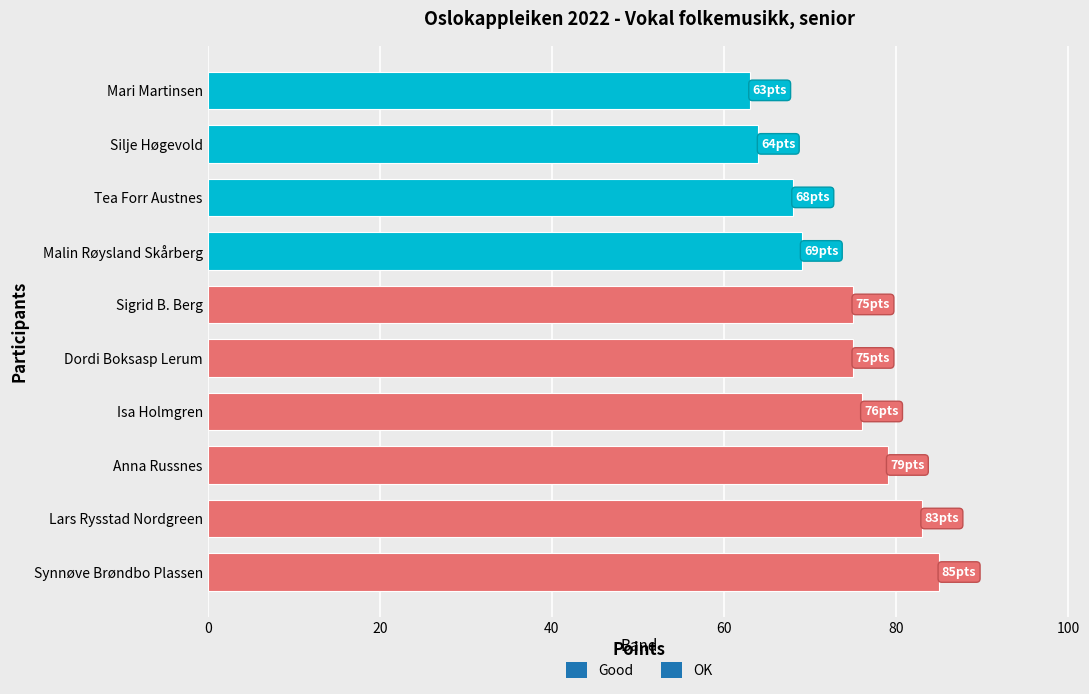

What is the change in value from Synnøve Brøndbo Plassen to Mari Martinsen?

-22